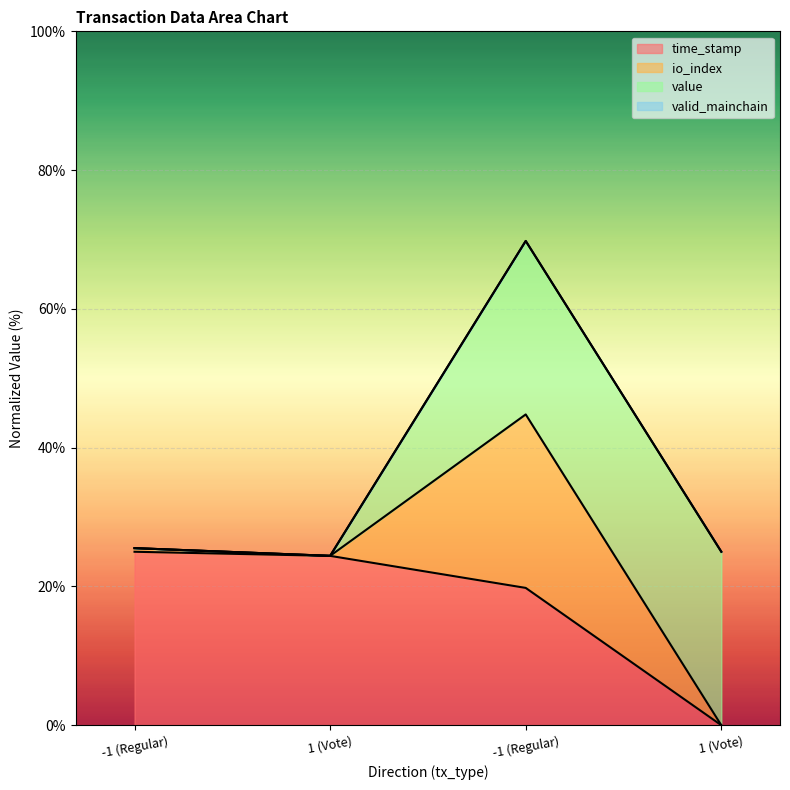

Where is time_stamp nearest to the value 12?

-1 (Regular)